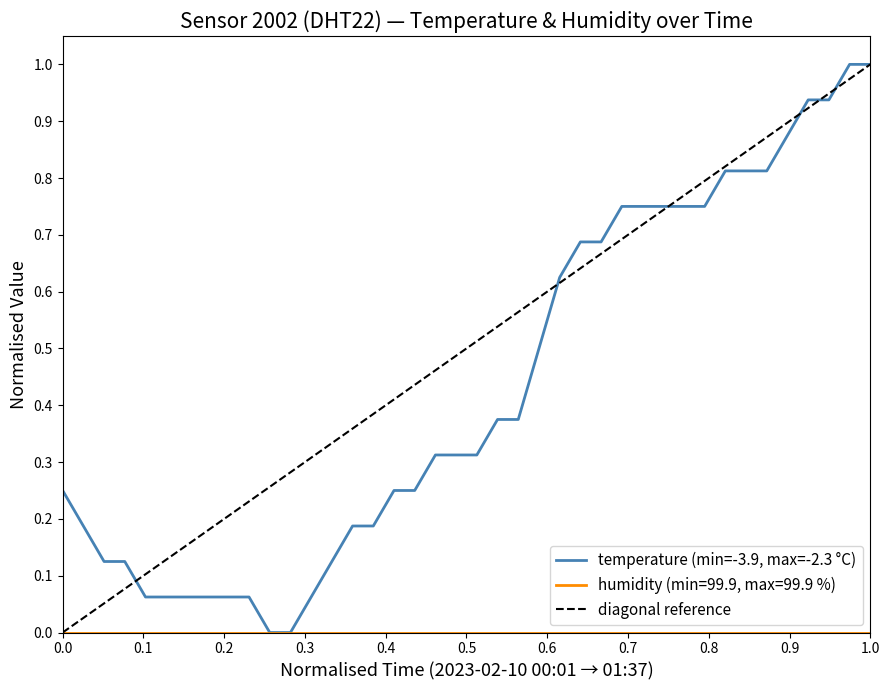

What value does the data have at 2023-02-10T00:20:47?

0.1